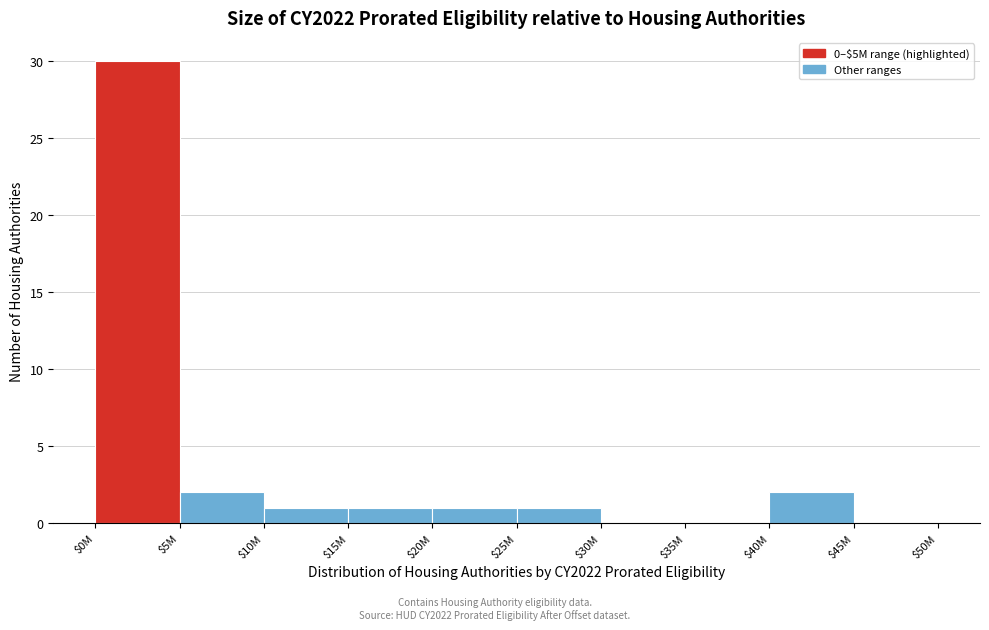

What is the sum of all values?

38